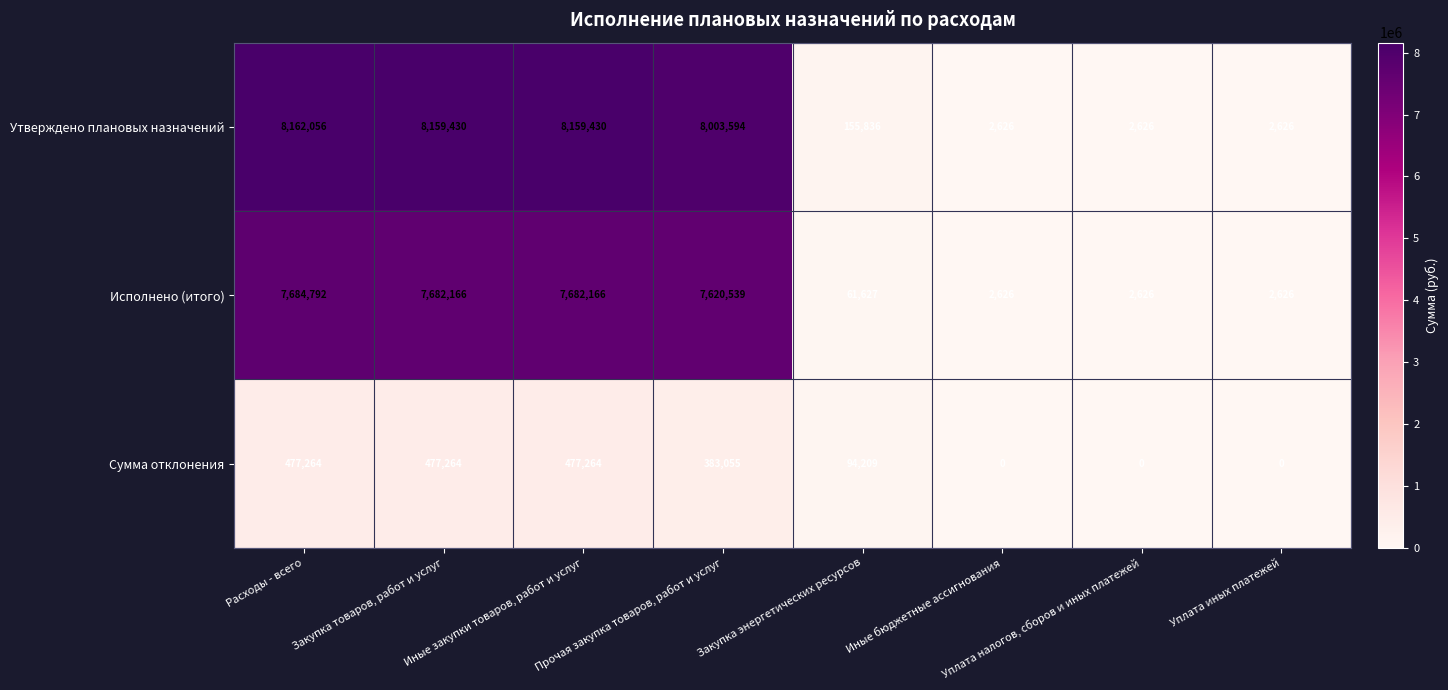

What is the spread (max minus min) of values at Иные бюджетные ассигнования?

2626